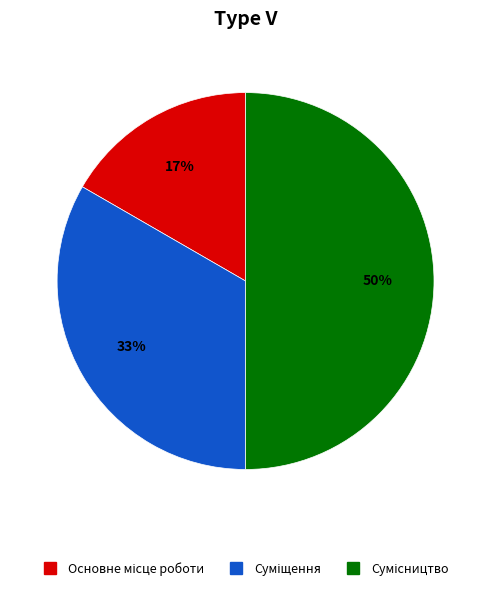

To the nearest percent, what is the average slice percentage?

33%